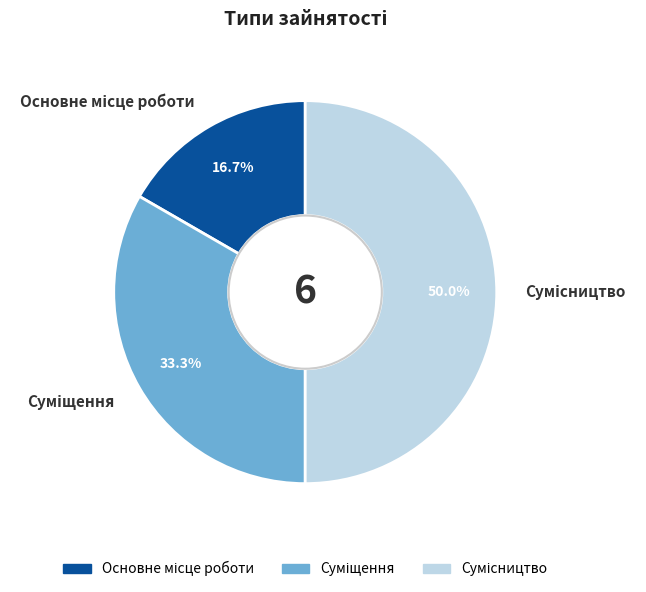

Between Основне місце роботи and Сумісництво, which is larger?

Сумісництво